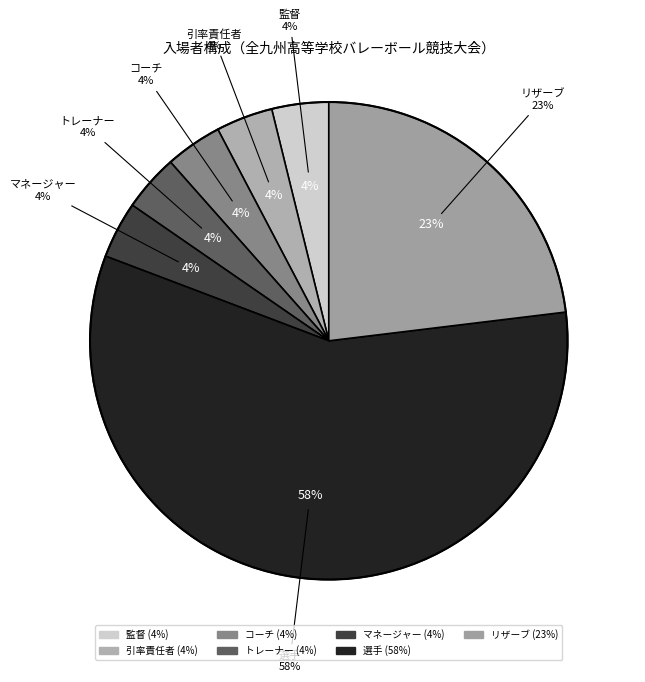

To the nearest percent, what is the difference between the largest and smallest slice percentages?

54%